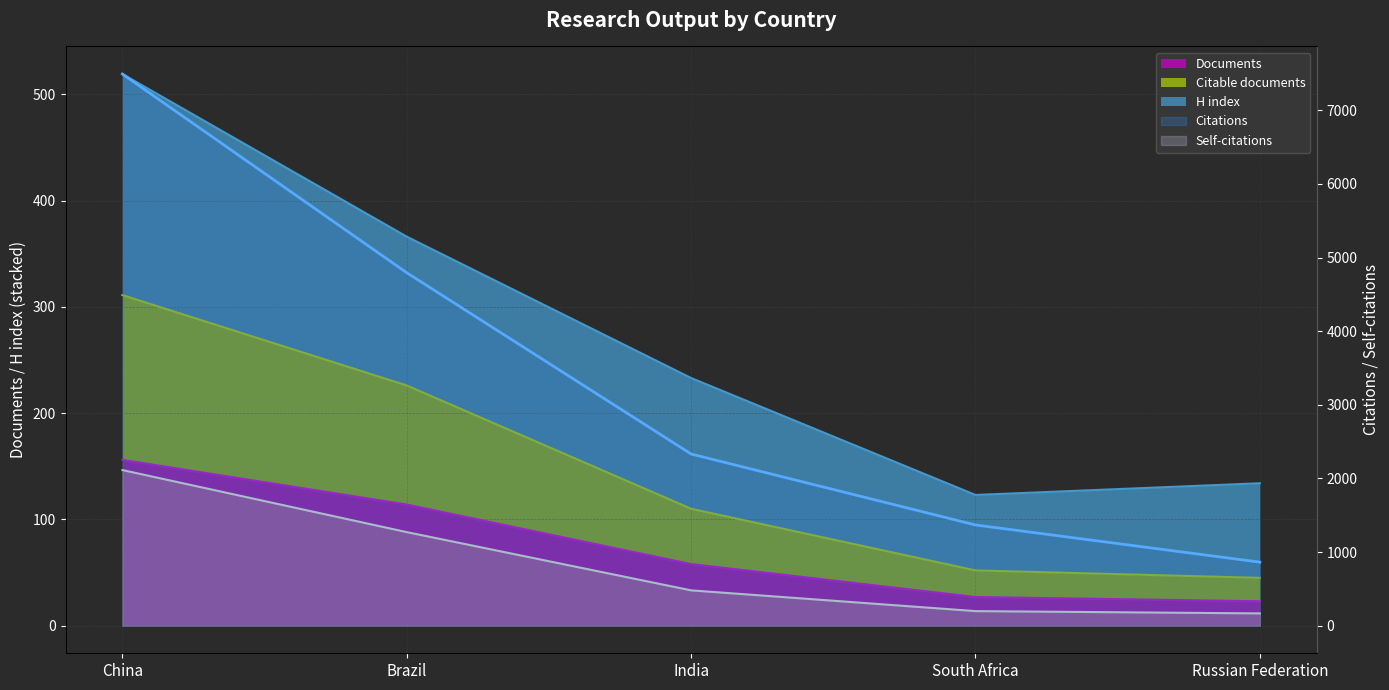

True or false: Self-citations and Documents intersect in this chart.

False